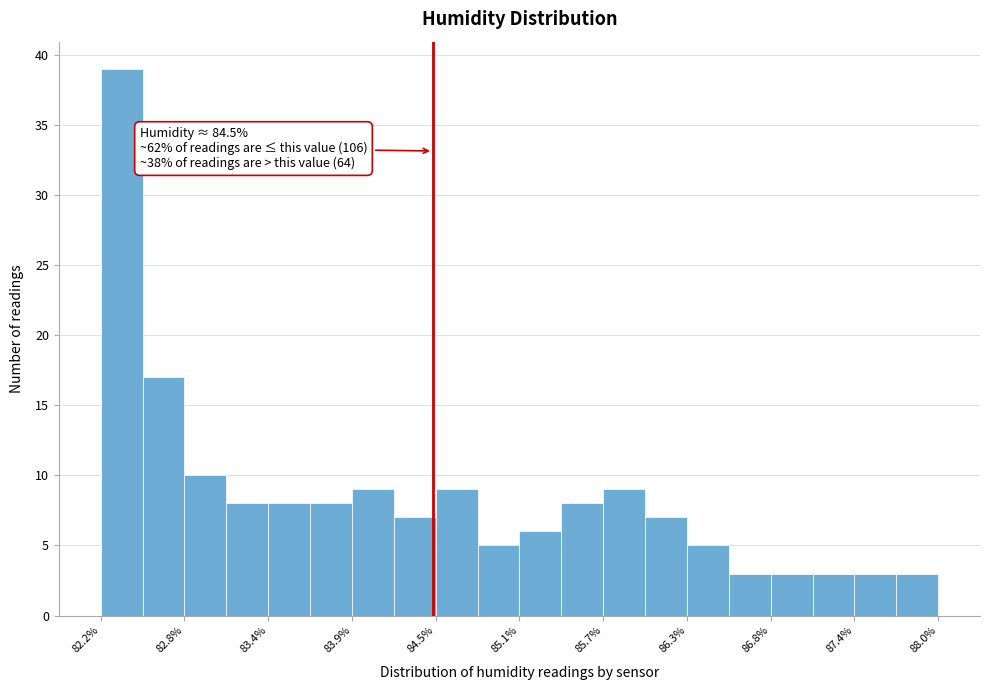

Read against the x-axis, roughly where is the centre of the tallest bar?

82.3